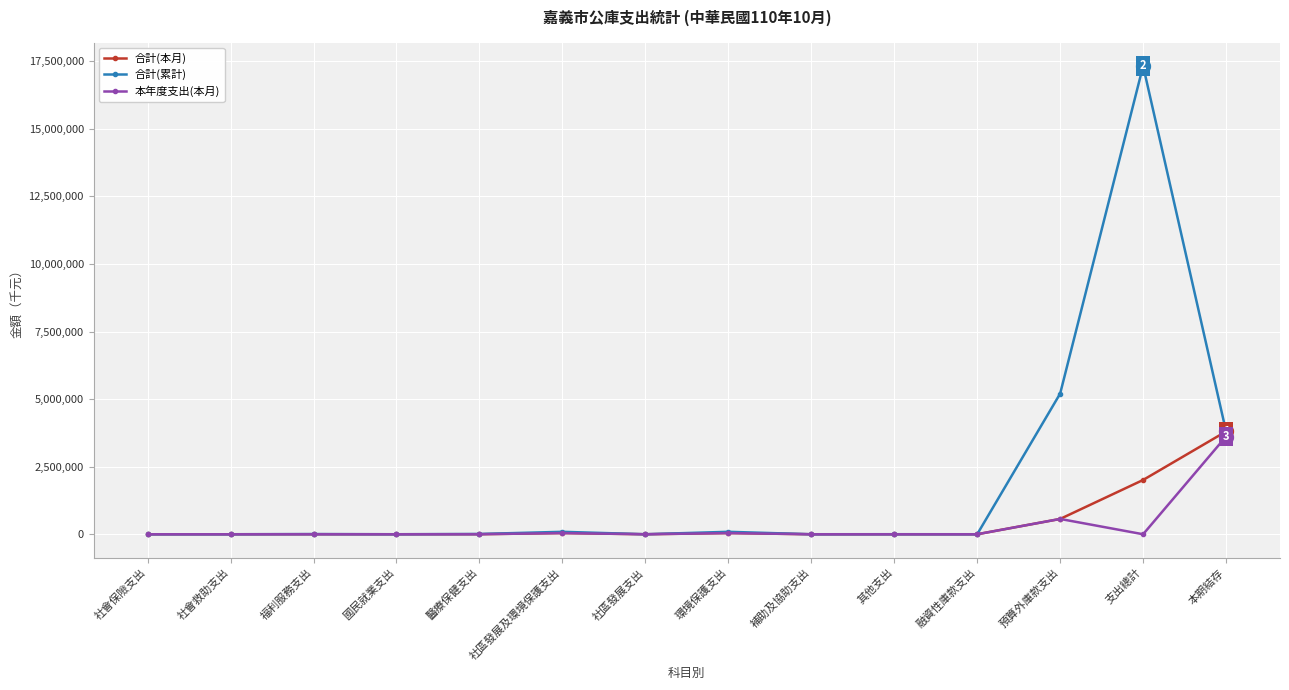

Is it true that 合計(本月) equals 1184513 at 國民就業支出?

False